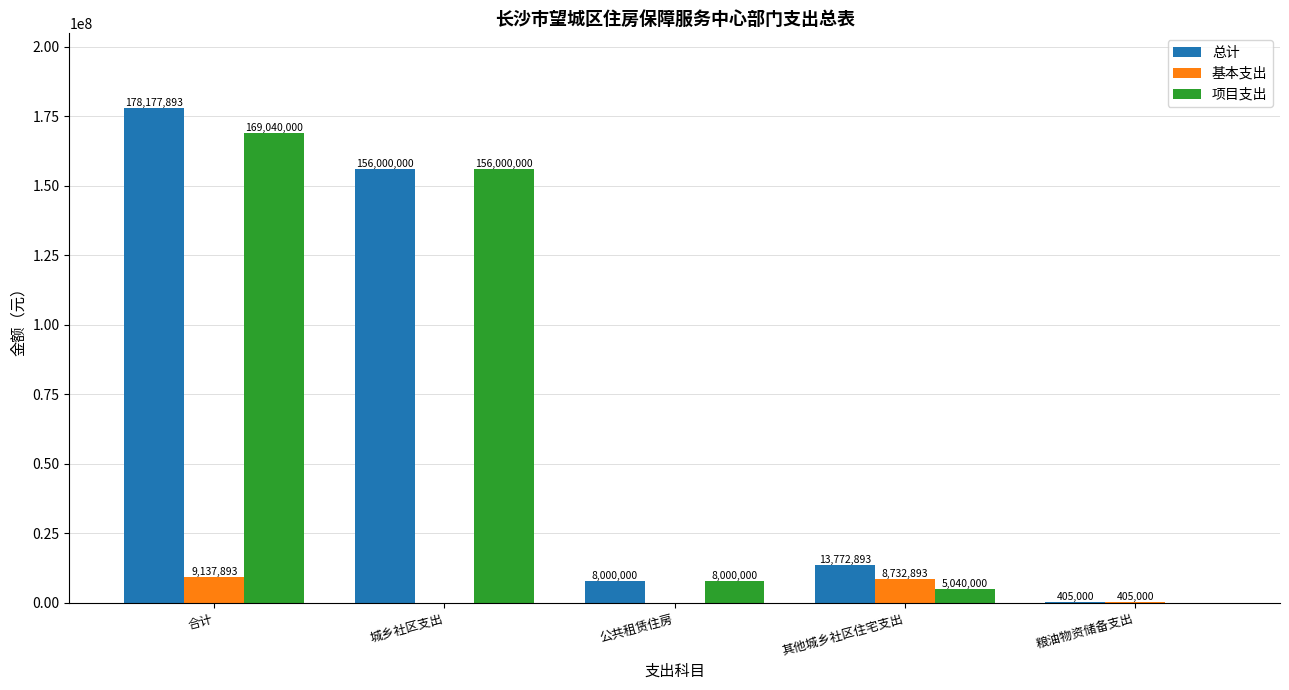

Reading left to right, list all the values displayed in this chart.

总计: 合计=178177893	城乡社区支出=156000000	公共租赁住房=8000000	其他城乡社区住宅支出=13772893	粮油物资储备支出=405000
基本支出: 合计=9137893	城乡社区支出=0	公共租赁住房=0	其他城乡社区住宅支出=8732893	粮油物资储备支出=405000
项目支出: 合计=169040000	城乡社区支出=156000000	公共租赁住房=8000000	其他城乡社区住宅支出=5040000	粮油物资储备支出=0